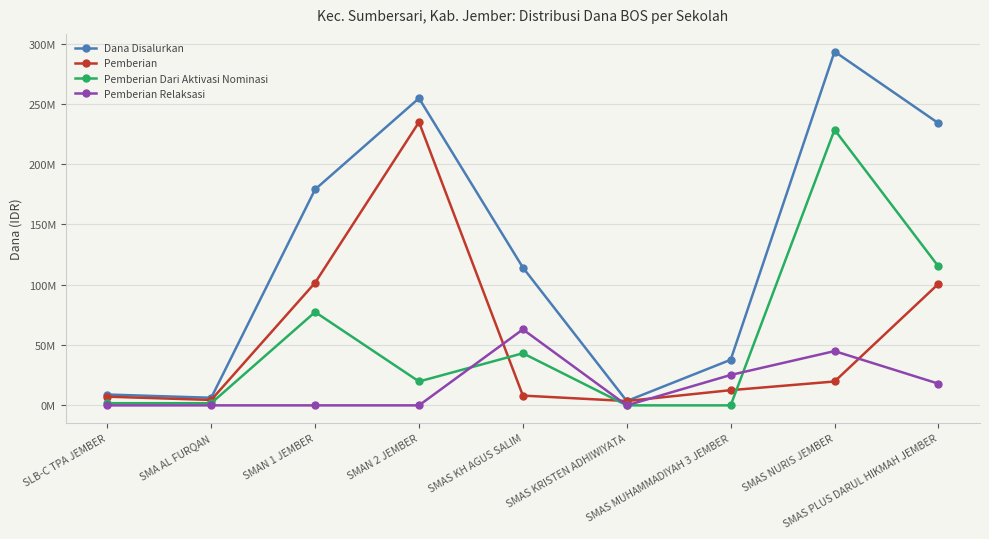

Is the value of Dana Disalurkan at SLB-C TPA JEMBER greater than the value of Pemberian Relaksasi at SMAN 1 JEMBER?

Yes